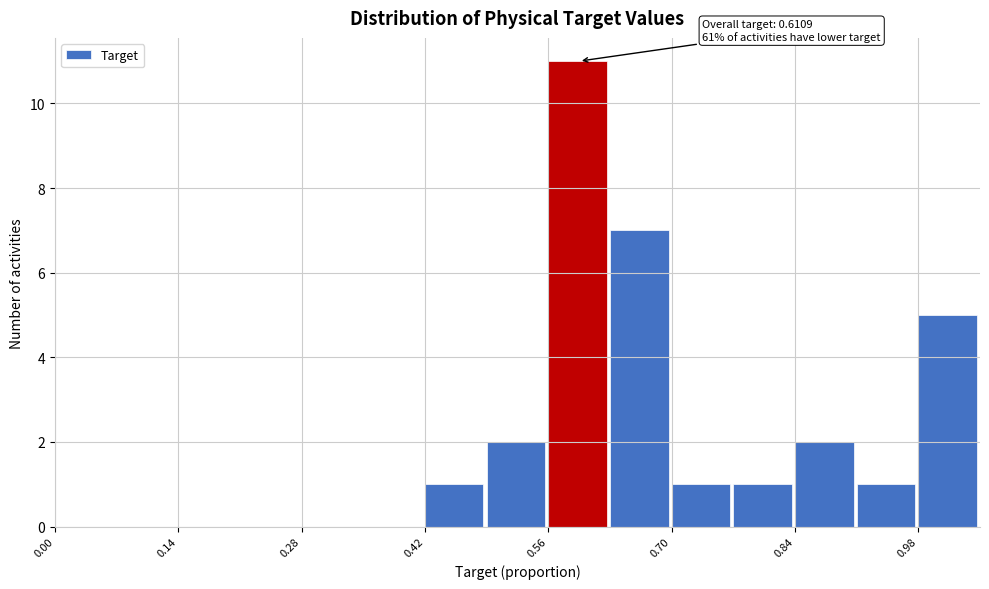

Around what value on the x-axis is the tallest bar? Give the approximate position of its centre, as read against the axis.

0.60